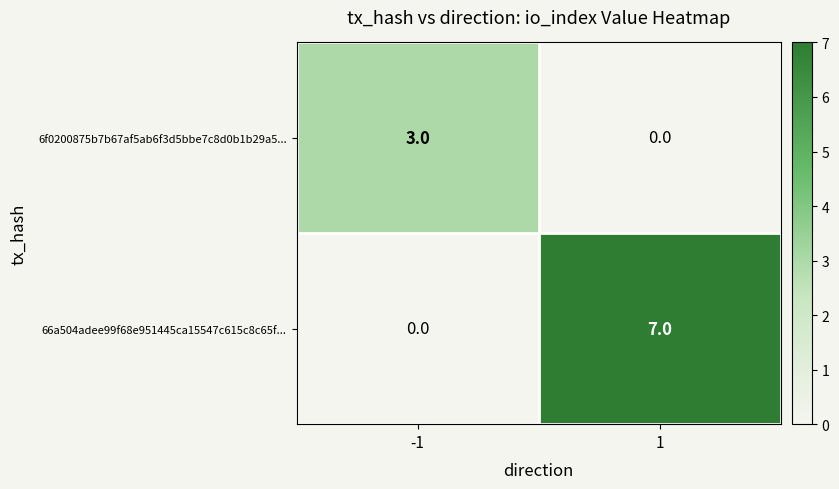

List the series in order of their peak value, highest first.

66a504adee99f68e951445ca15547c615c8c65f..., 6f0200875b7b67af5ab6f3d5bbe7c8d0b1b29a5...